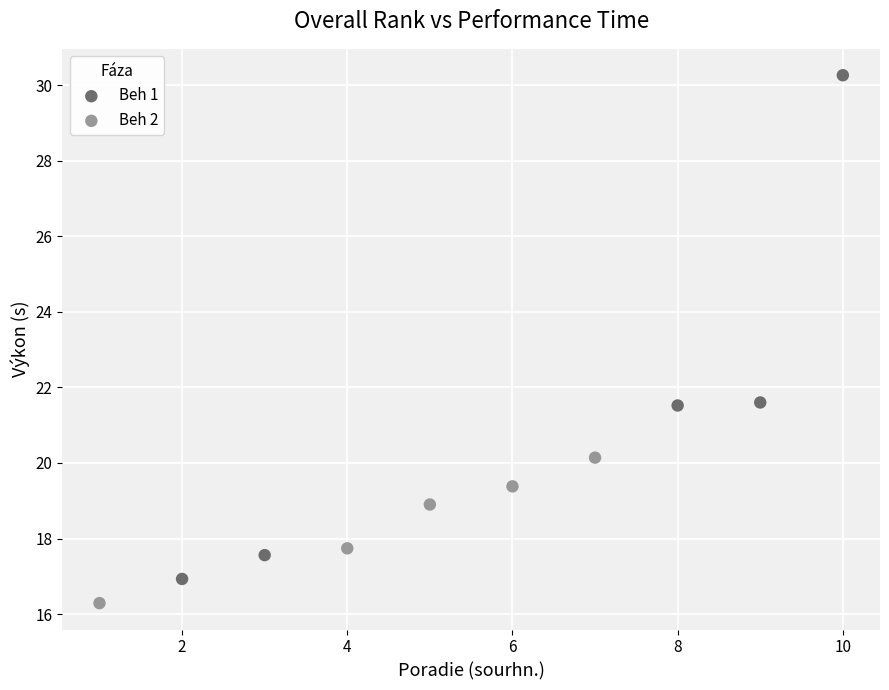

Which series contains the highest Y value?

Beh 1